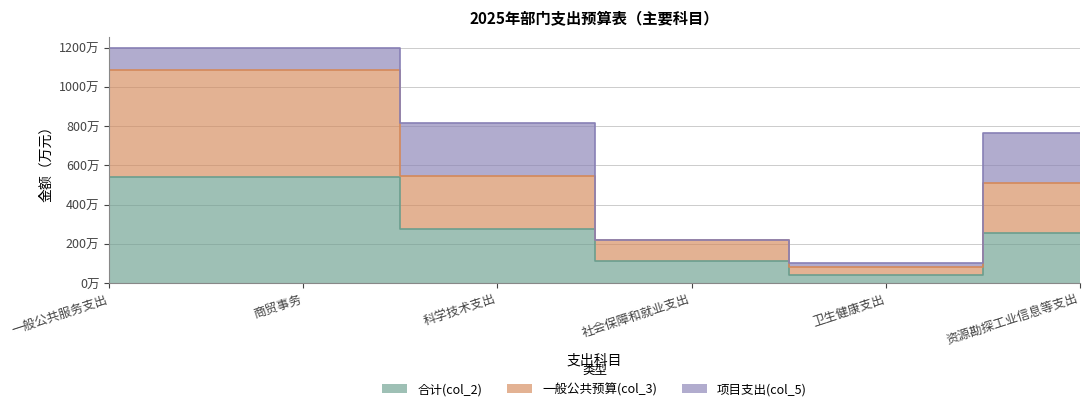

At which category does 一般公共预算(col_3) reach its first local valley?

卫生健康支出